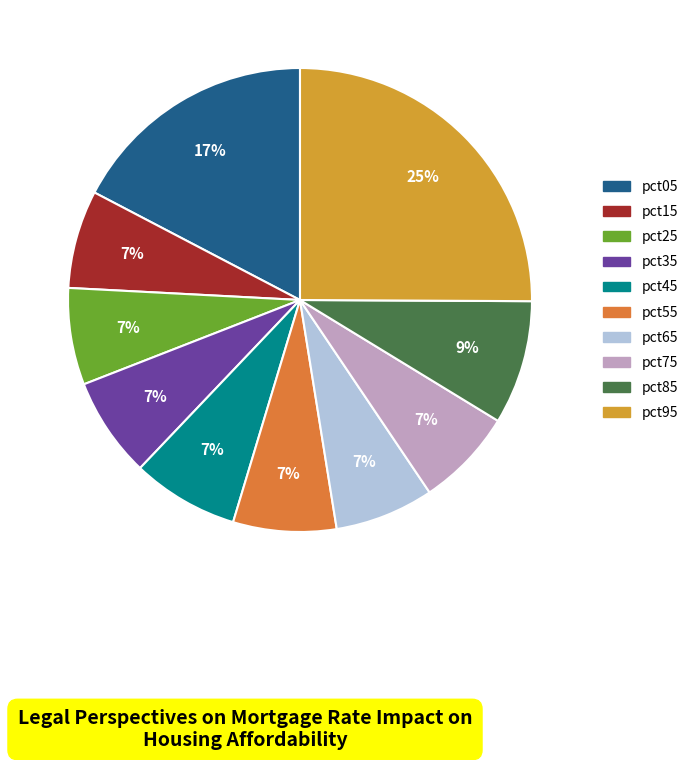

Which slice is the largest?

pct95